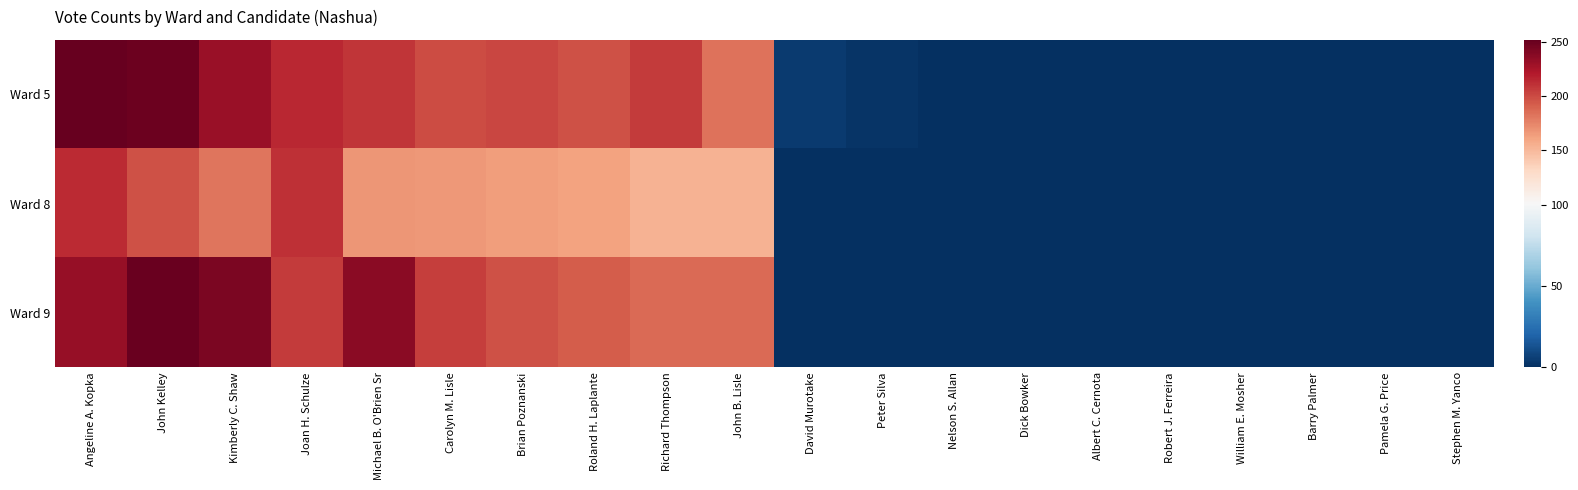

At David Murotake, list the series in order from largest to smallest.

Ward 5, Ward 8, Ward 9